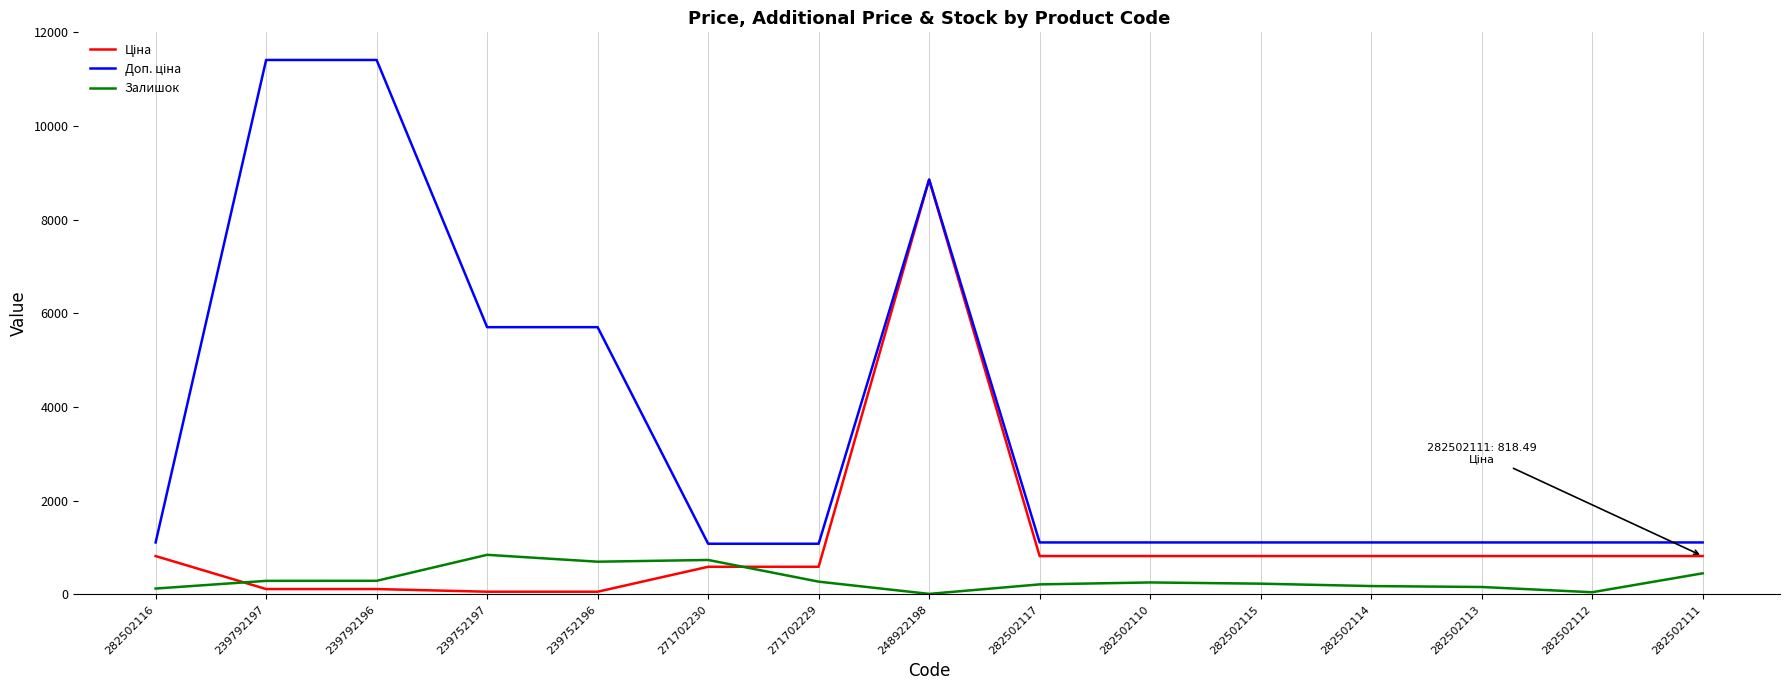

At which category is the sum across all series the highest?

248922198